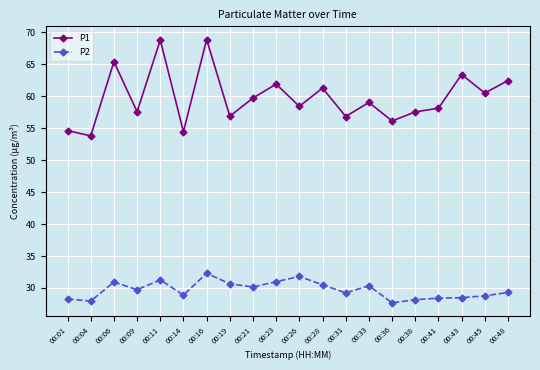

Does the chart have visible grid lines?

Yes